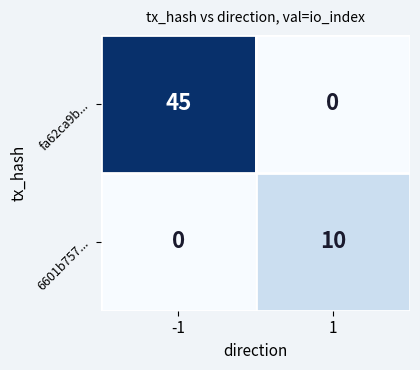

Reading left to right, what are all the values shown in this chart?

fa62ca9b...: -1=45	1=0
6601b757...: -1=0	1=10